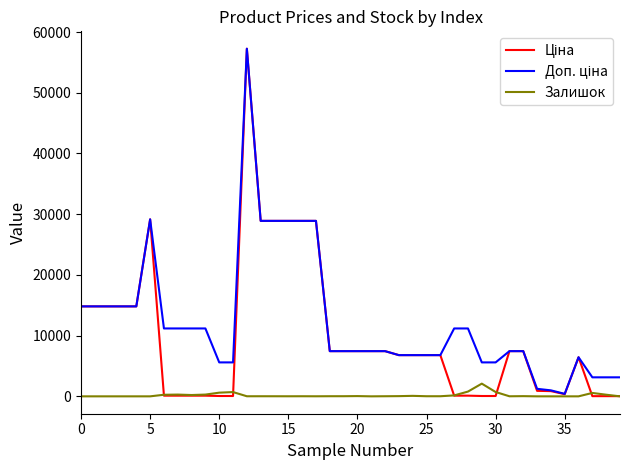

What is the greatest value displayed?

57258.0